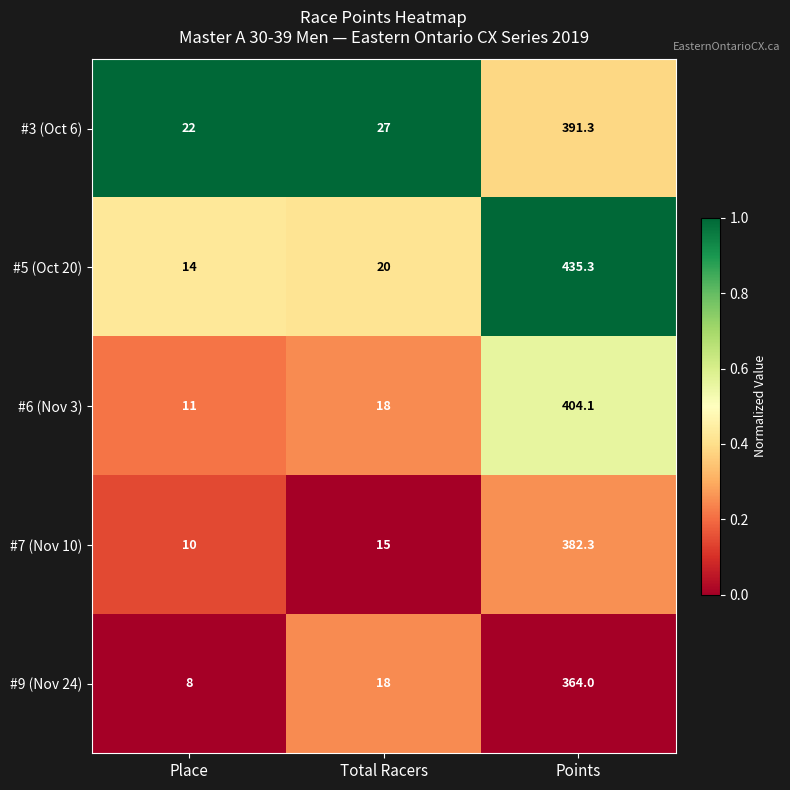

What is the total value across all series at Total Racers?

98.0